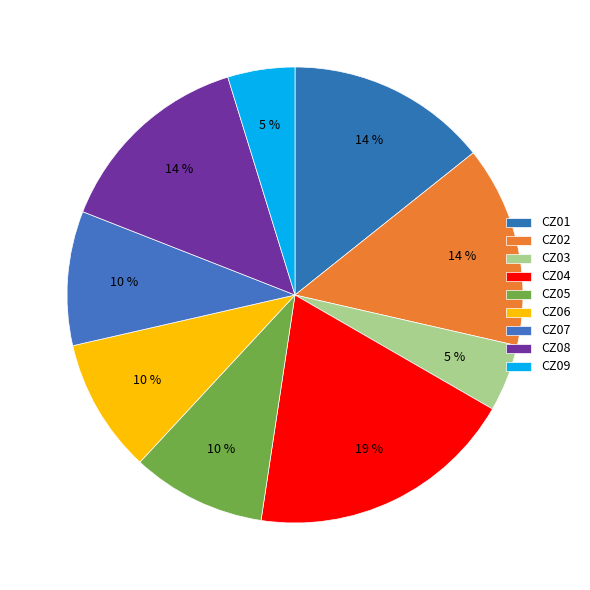

To the nearest percent, what is the average slice percentage?

11%